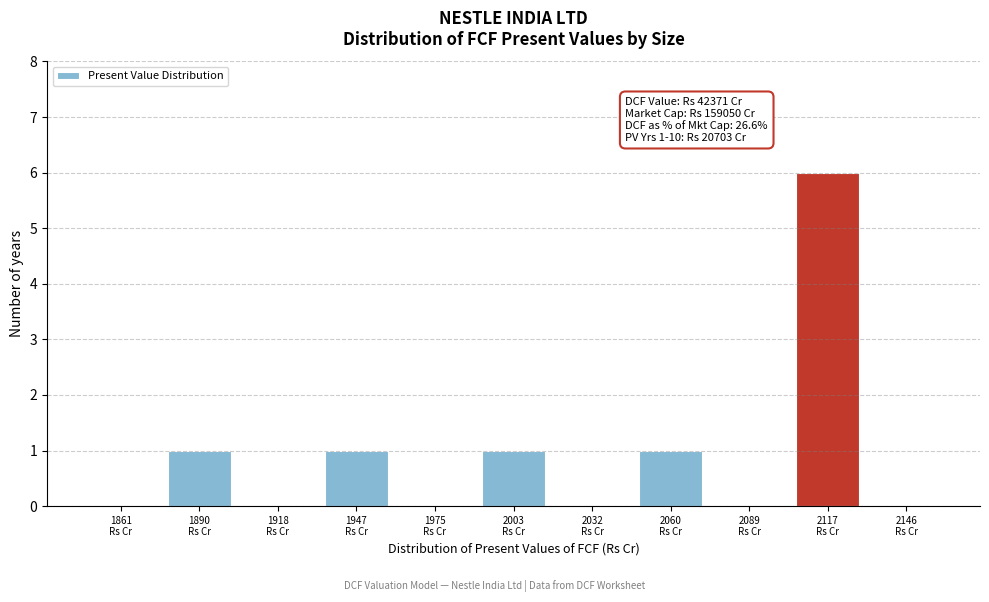

What is the sum of all values?

10